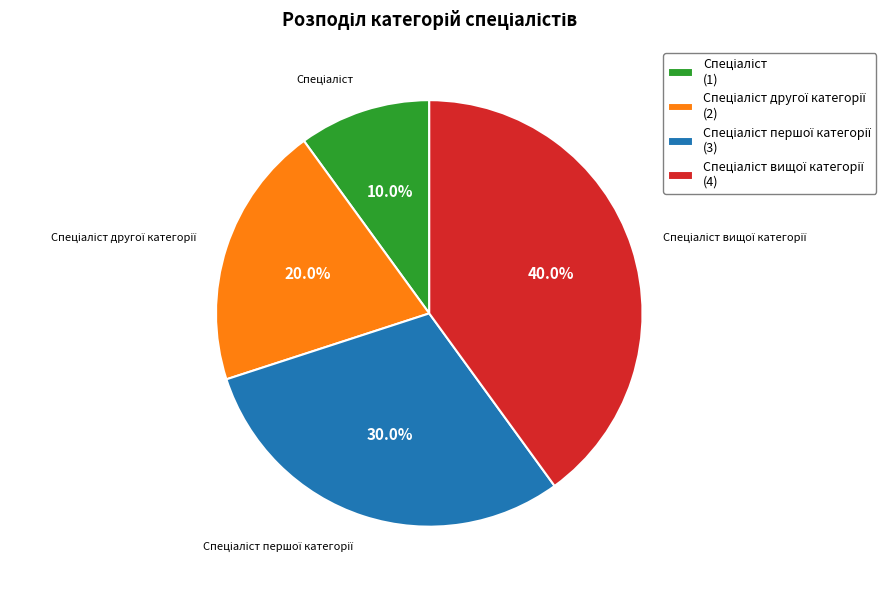

Is there a majority slice in this chart?

No